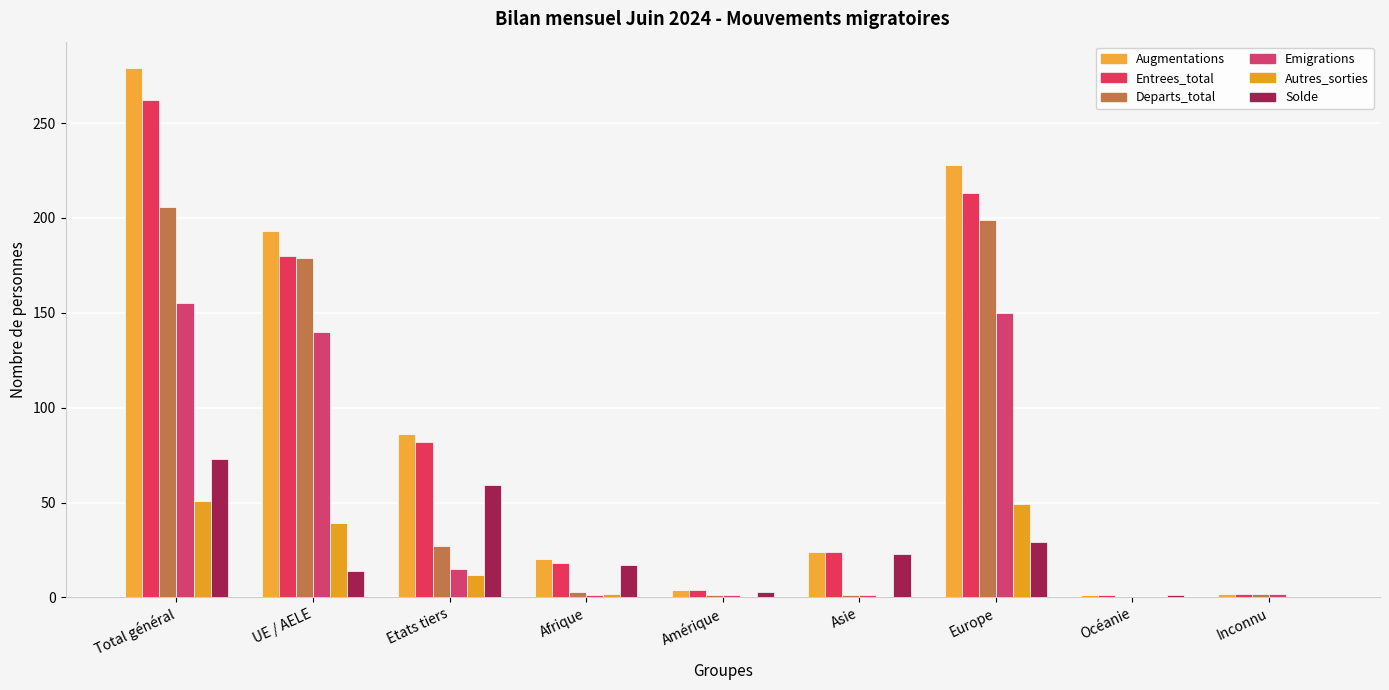

Reading left to right, what are all the values shown in this chart?

Augmentations: Total général=279	UE / AELE=193	Etats tiers=86	Afrique=20	Amérique=4	Asie=24	Europe=228	Océanie=1	Inconnu=2
Entrees_total: Total général=262	UE / AELE=180	Etats tiers=82	Afrique=18	Amérique=4	Asie=24	Europe=213	Océanie=1	Inconnu=2
Departs_total: Total général=206	UE / AELE=179	Etats tiers=27	Afrique=3	Amérique=1	Asie=1	Europe=199	Océanie=0	Inconnu=2
Emigrations: Total général=155	UE / AELE=140	Etats tiers=15	Afrique=1	Amérique=1	Asie=1	Europe=150	Océanie=0	Inconnu=2
Autres_sorties: Total général=51	UE / AELE=39	Etats tiers=12	Afrique=2	Amérique=0	Asie=0	Europe=49	Océanie=0	Inconnu=0
Solde: Total général=73	UE / AELE=14	Etats tiers=59	Afrique=17	Amérique=3	Asie=23	Europe=29	Océanie=1	Inconnu=0